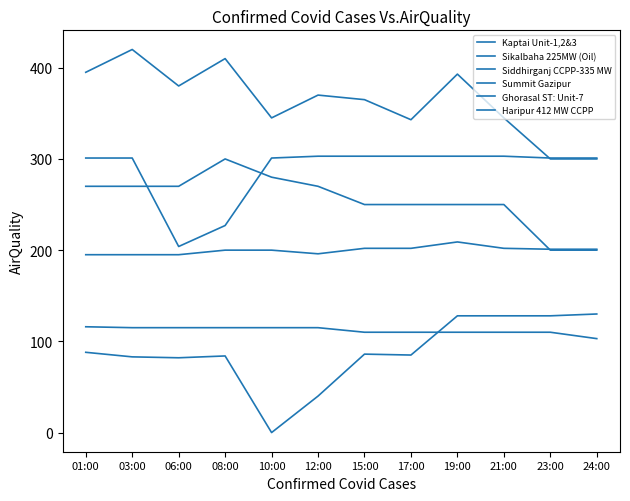

Reading left to right, list all the values displayed in this chart.

Kaptai Unit-1,2&3: 88	83	82	84	0	40	86	85	128	128	128	130
Sikalbaha 225MW (Oil): 195	195	195	200	200	196	202	202	209	202	201	201
Siddhirganj CCPP-335 MW: 116	115	115	115	115	115	110	110	110	110	110	103
Summit Gazipur: 301	301	204	227	301	303	303	303	303	303	301	301
Ghorasal ST: Unit-7: 270	270	270	300	280	270	250	250	250	250	200	200
Haripur 412 MW CCPP: 395	420	380	410	345	370	365	343	393	345	300	300